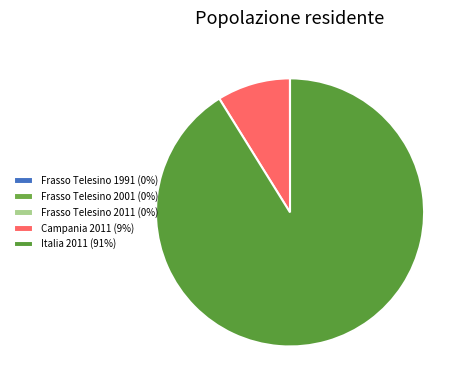

How many slices are in this pie chart?

5